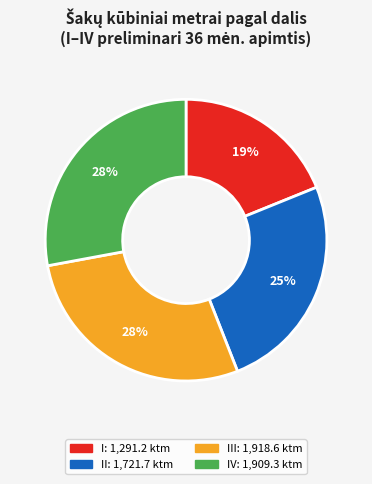

Is there a majority slice in this chart?

No